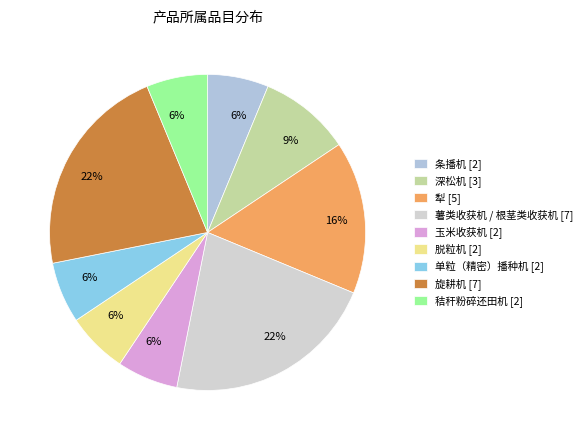

To the nearest percent, what percentage of the pie is 深松机 [3]?

9%